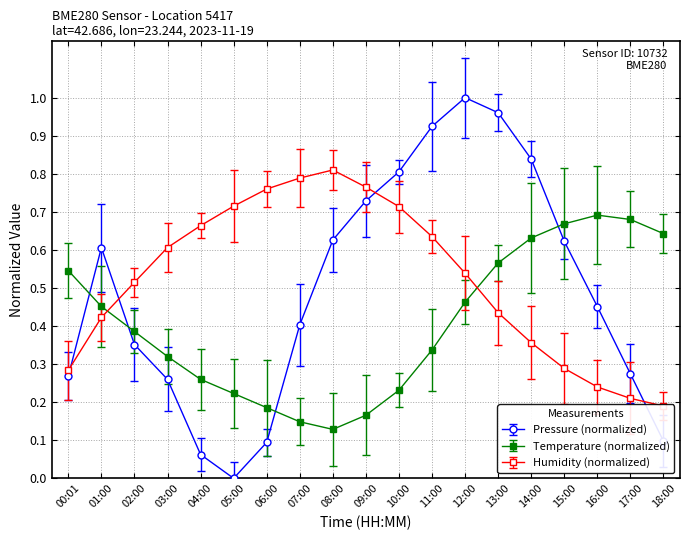

List the series in order of their peak value, lowest first.

temperature, humidity, pressure